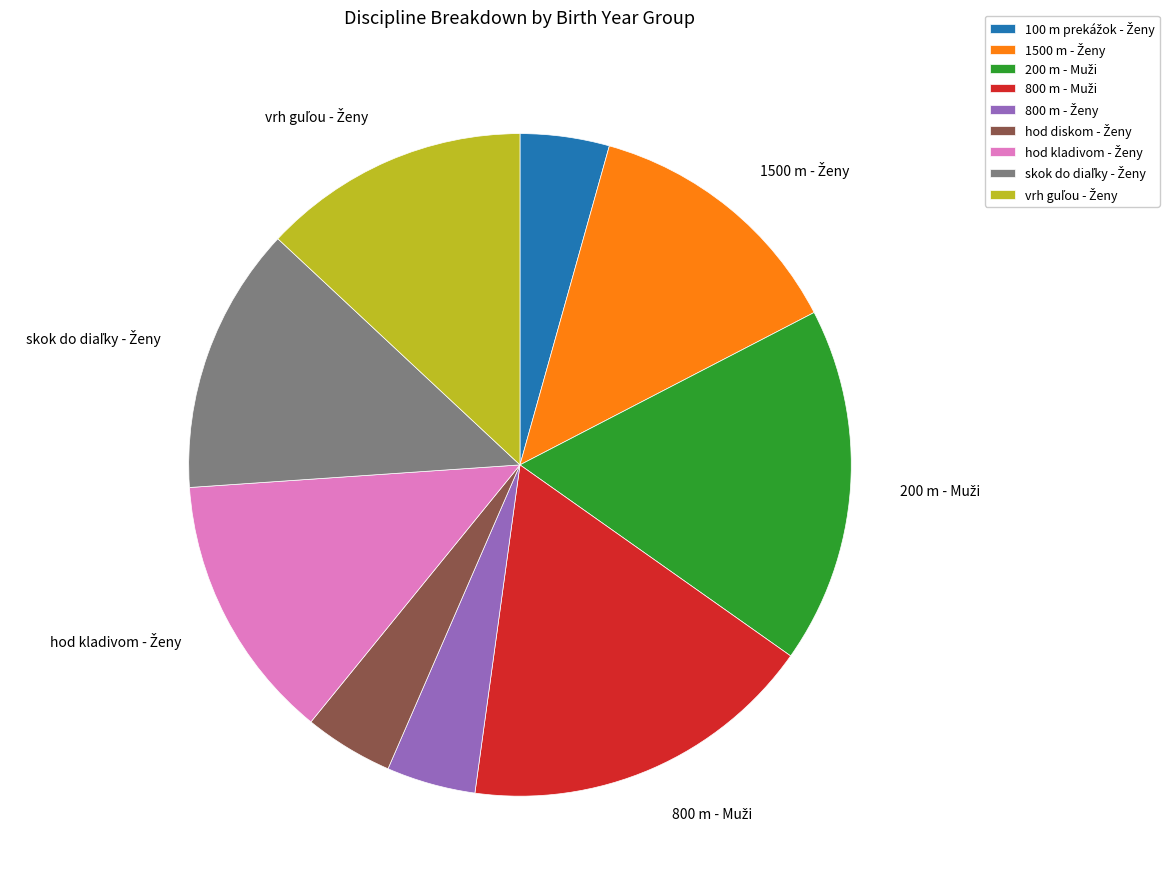

Does any single category account for the majority?

No